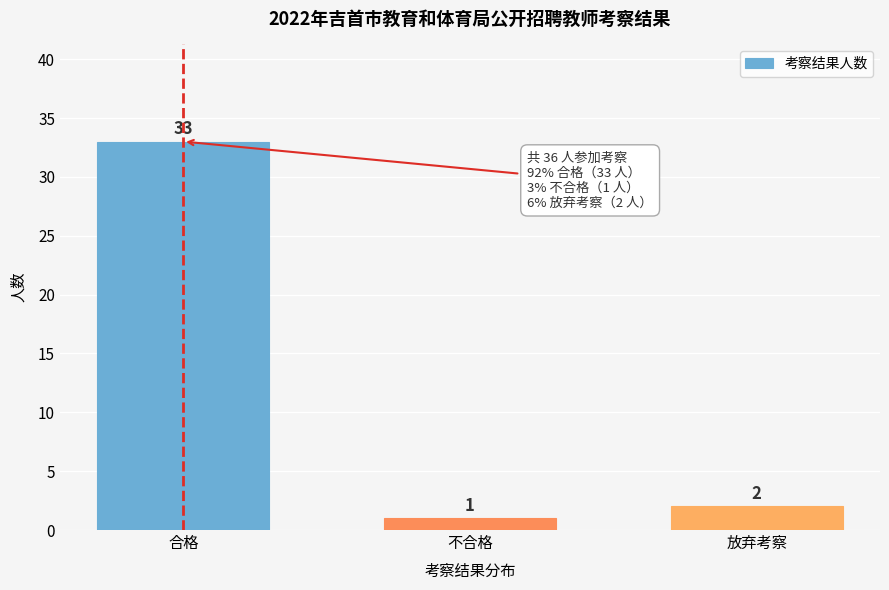

Reading left to right, transcribe all the data shown in this chart.

33	1	2